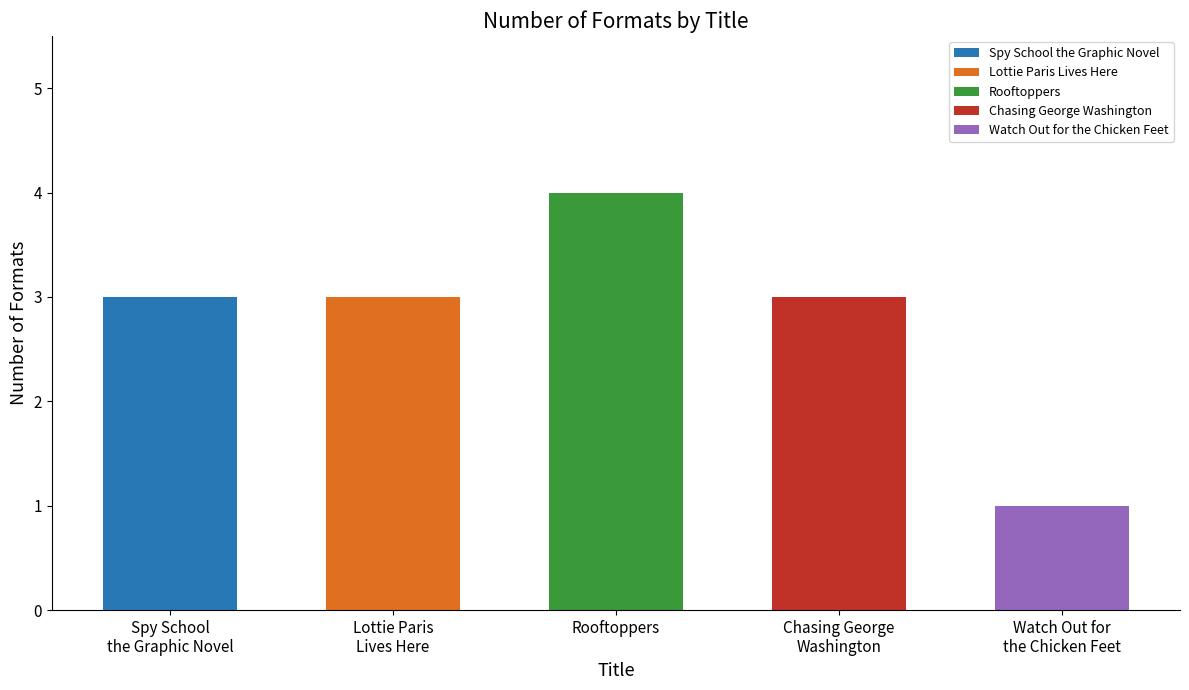

How many categories are shown in the chart?

5